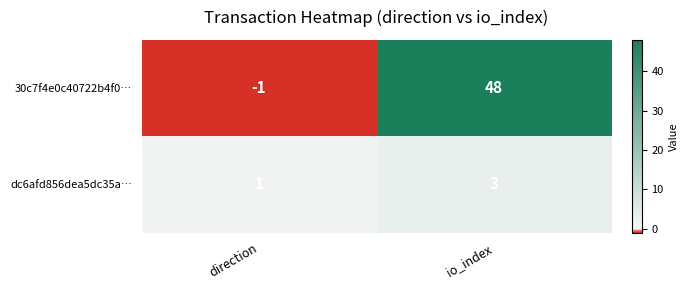

Reading left to right, extract all data points from this chart.

30c7f4e0c40722b4f0…: -1	48
dc6afd856dea5dc35a…: 1	3